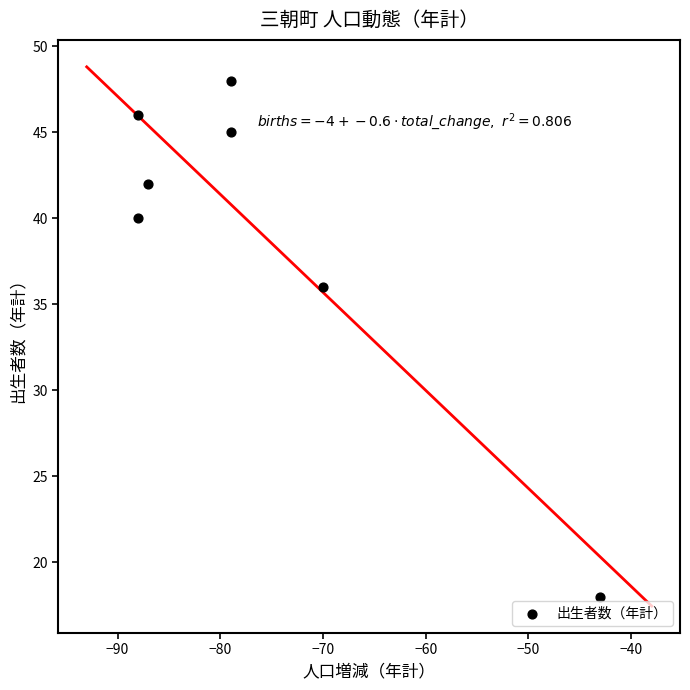

What Y value in the scatter plot is closest to 33?

36